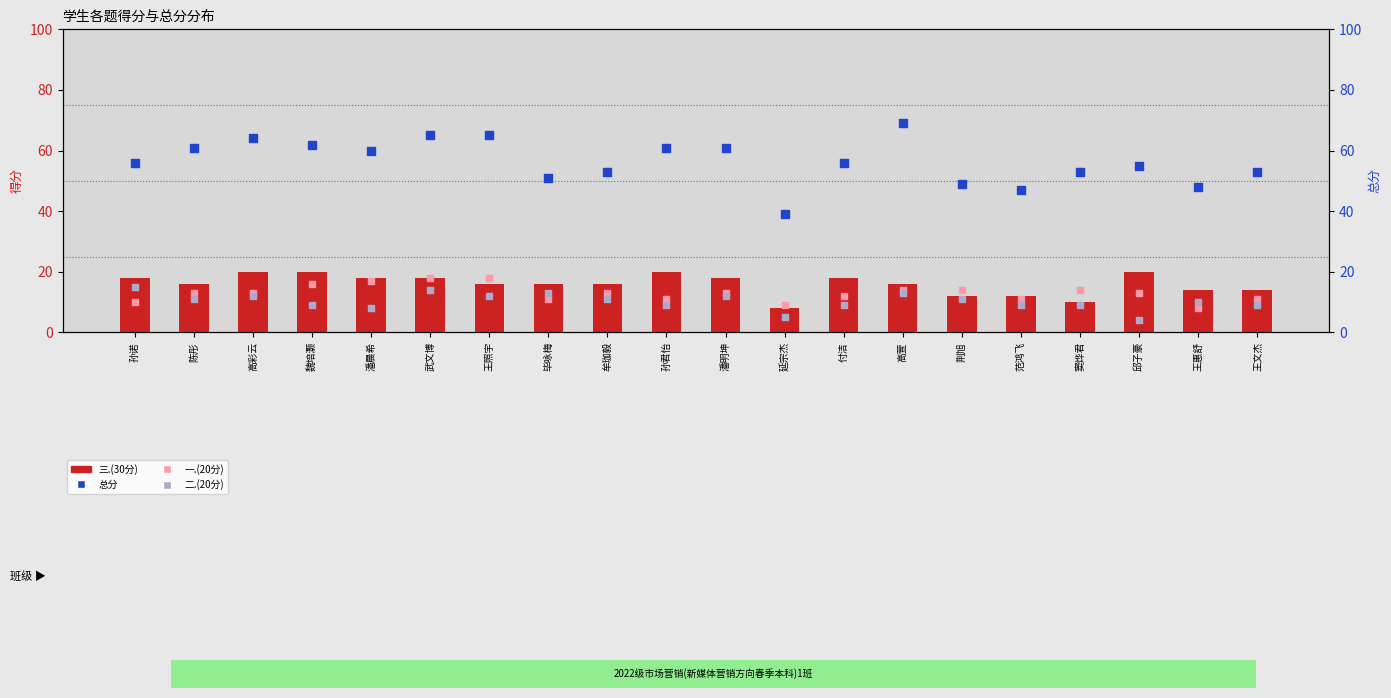

At which category is the sum across all series the highest?

武文博